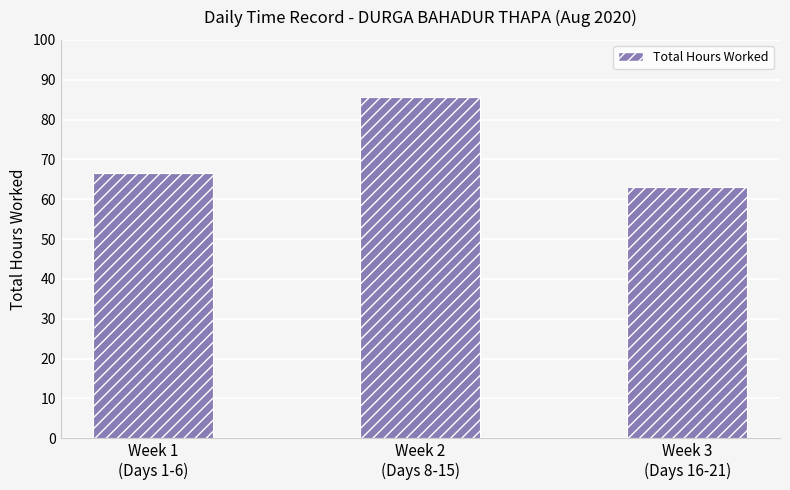

What is the label of the 3rd bar from the right?

Week 1
(Days 1-6)